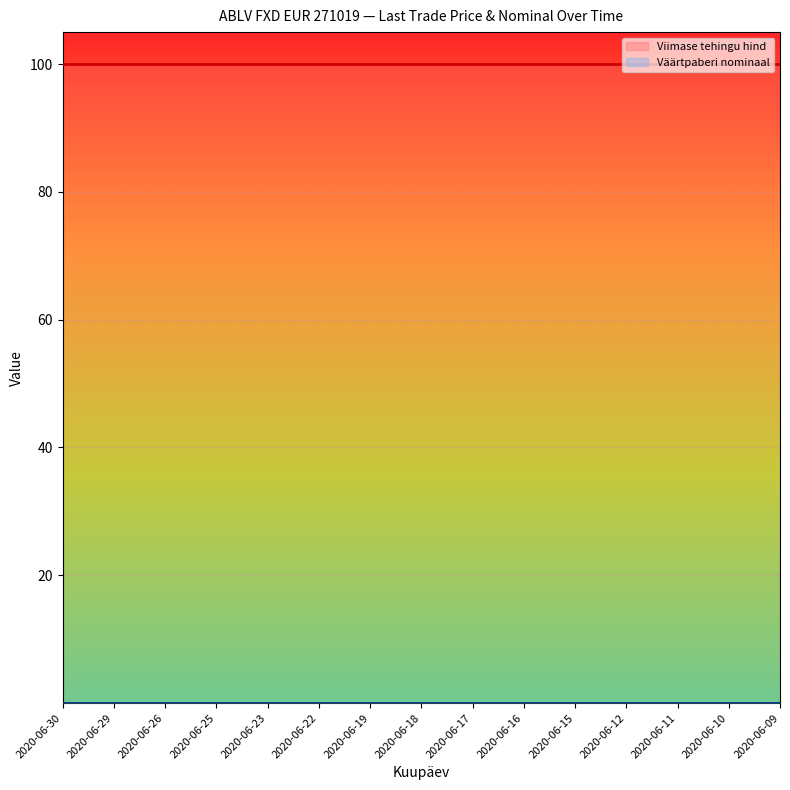

Reading right to left, transcribe all the data shown in this chart.

Viimase tehingu hind: 100.0	100.0	100.0	100.0	100.0	100.0	100.0	100.0	100.0	100.0	100.0	100.0	100.0	100.0	100.0
Väärtpaberi nominaal: 0.0	0.0	0.0	0.0	0.0	0.0	0.0	0.0	0.0	0.0	0.0	0.0	0.0	0.0	0.0